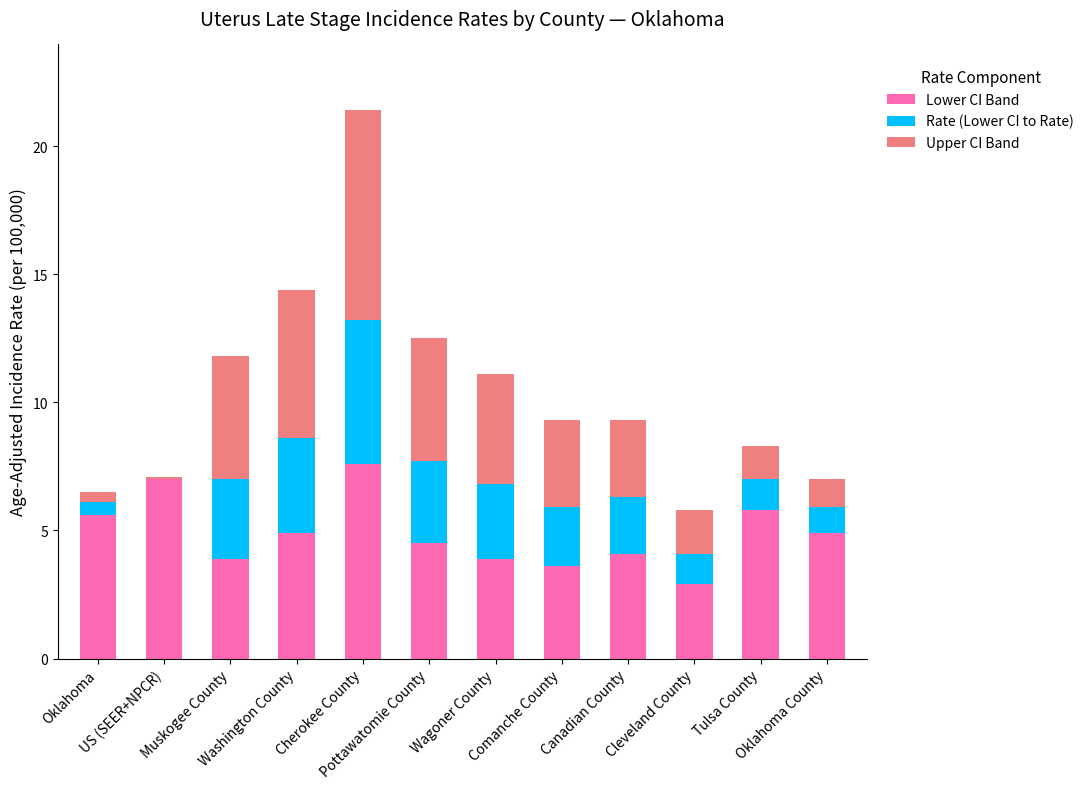

What is the maximum value for Lower CI Band?

7.6